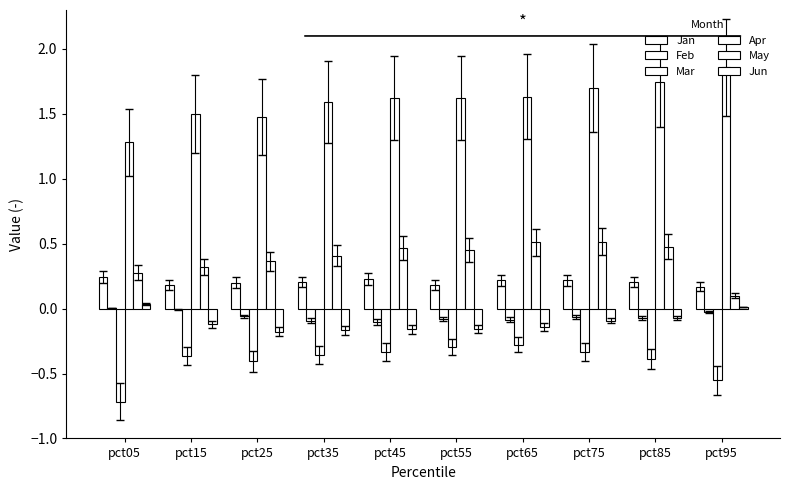

What is the total value across all series at pct75?

1.9